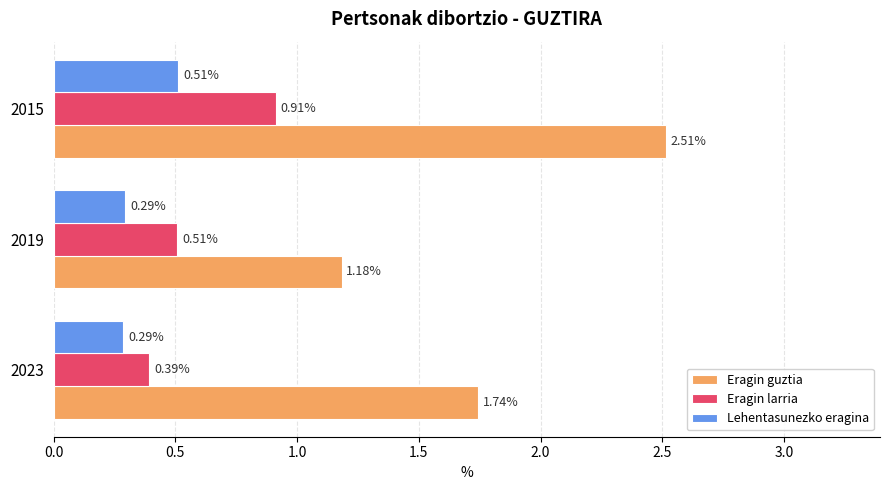

At how many categories does at least one series exceed 0?

3